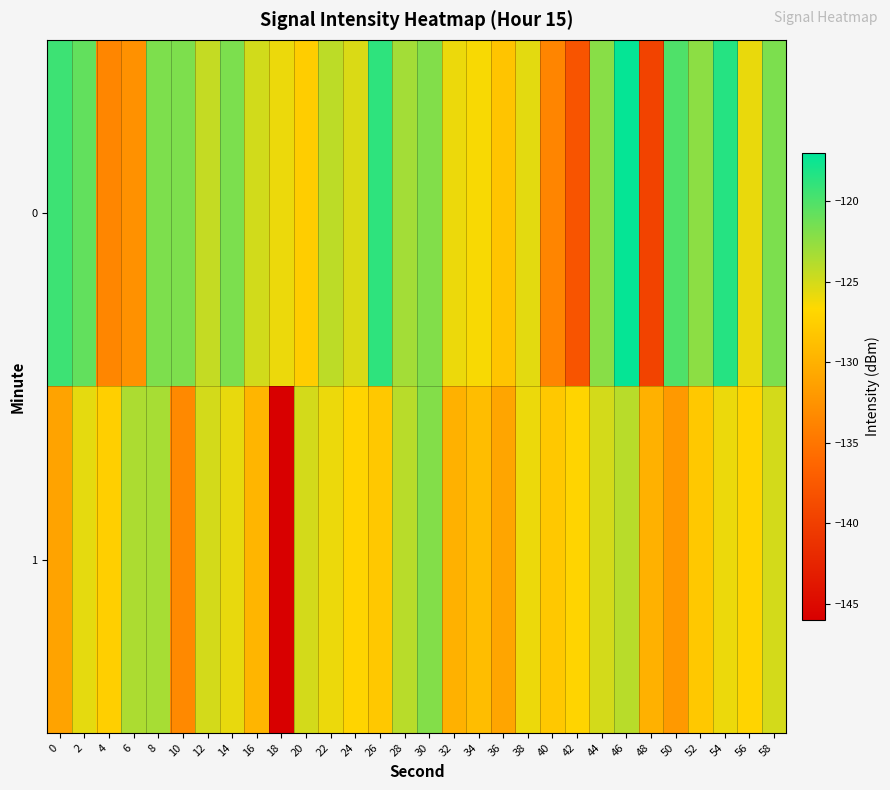

What is the spread (max minus min) of values at 34?

2.6